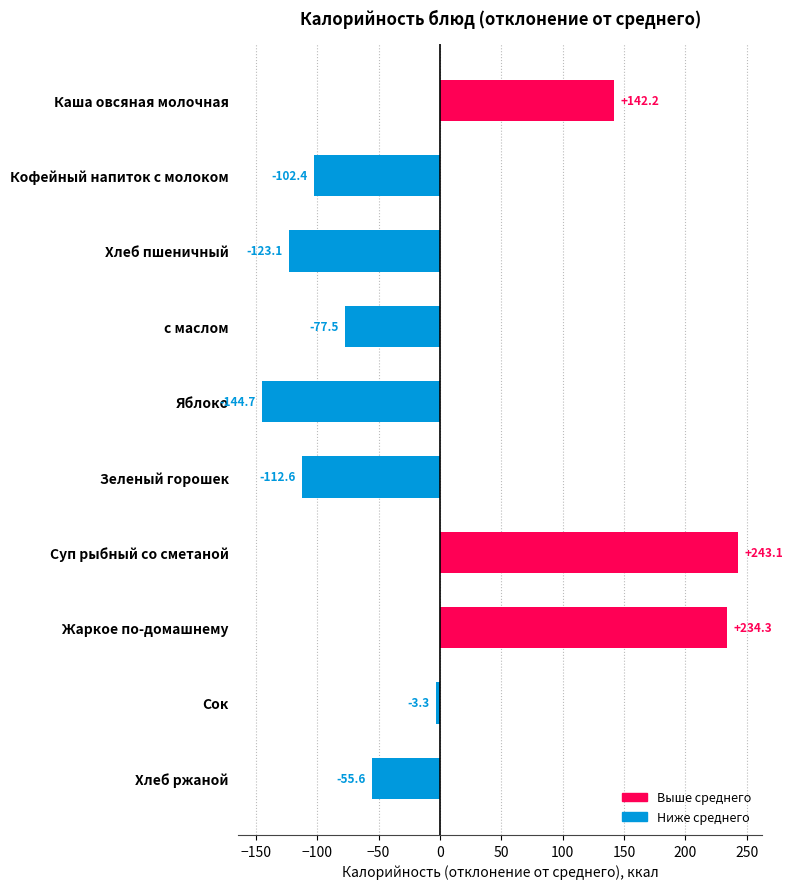

What is the difference between the second highest and minimum values?

379.0